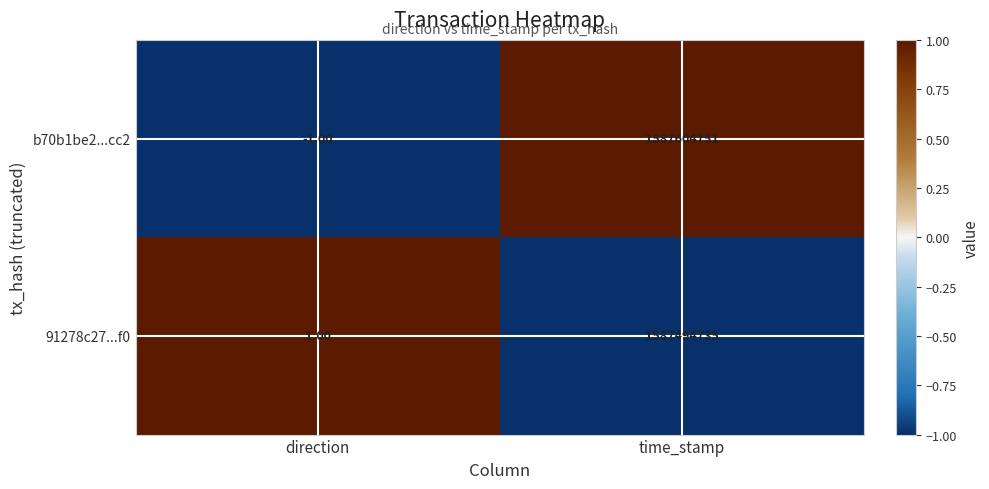

At which label is 91278c27...f0 closest to 793747368?

direction